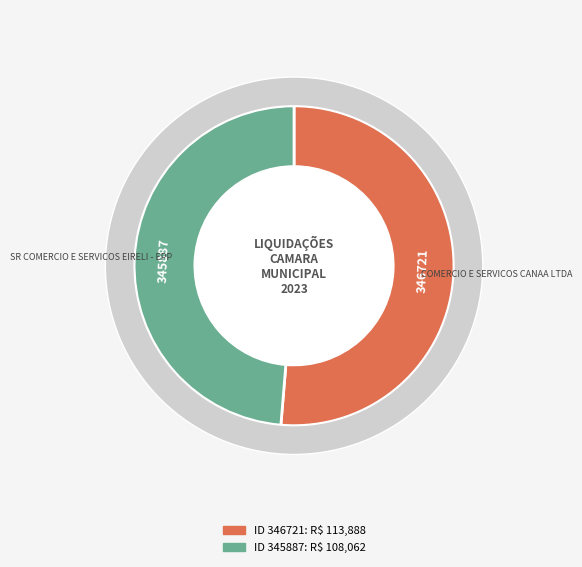

Which has a higher value, 345887 or 346721?

346721